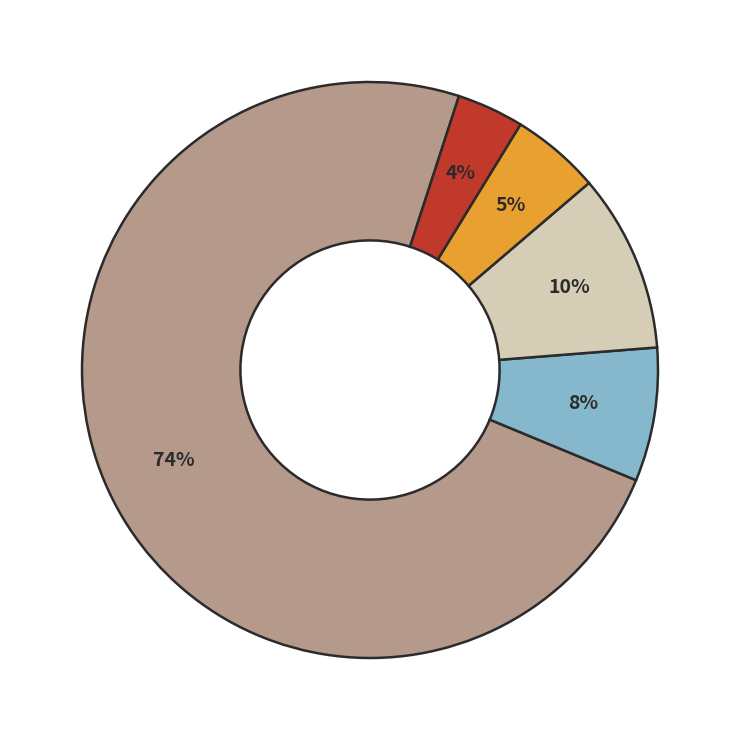

Is there any slice that represents more than half of the pie?

Yes